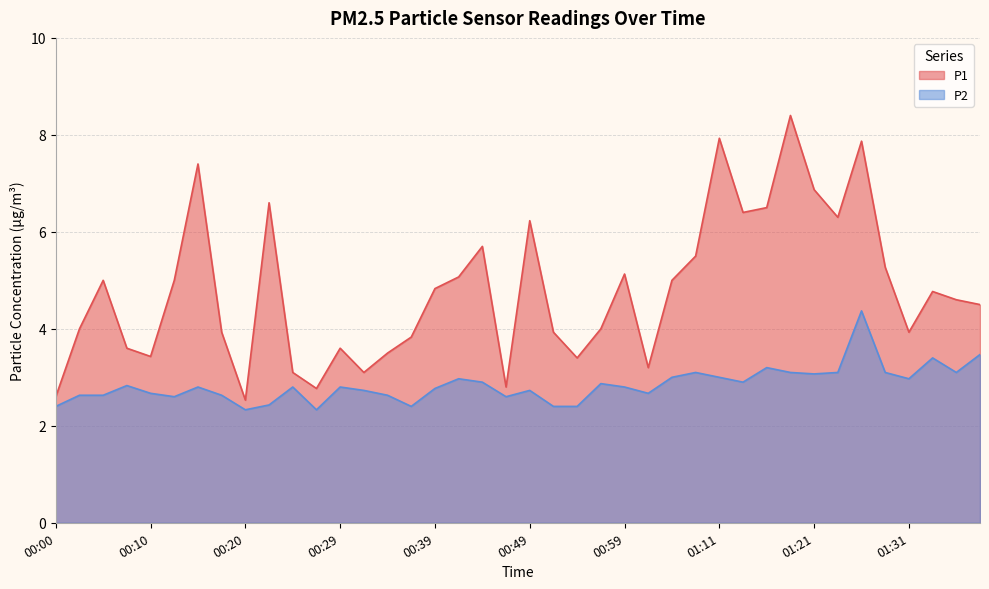

In P1, how many points are higher than both neighbors (excluding endpoints)?

11